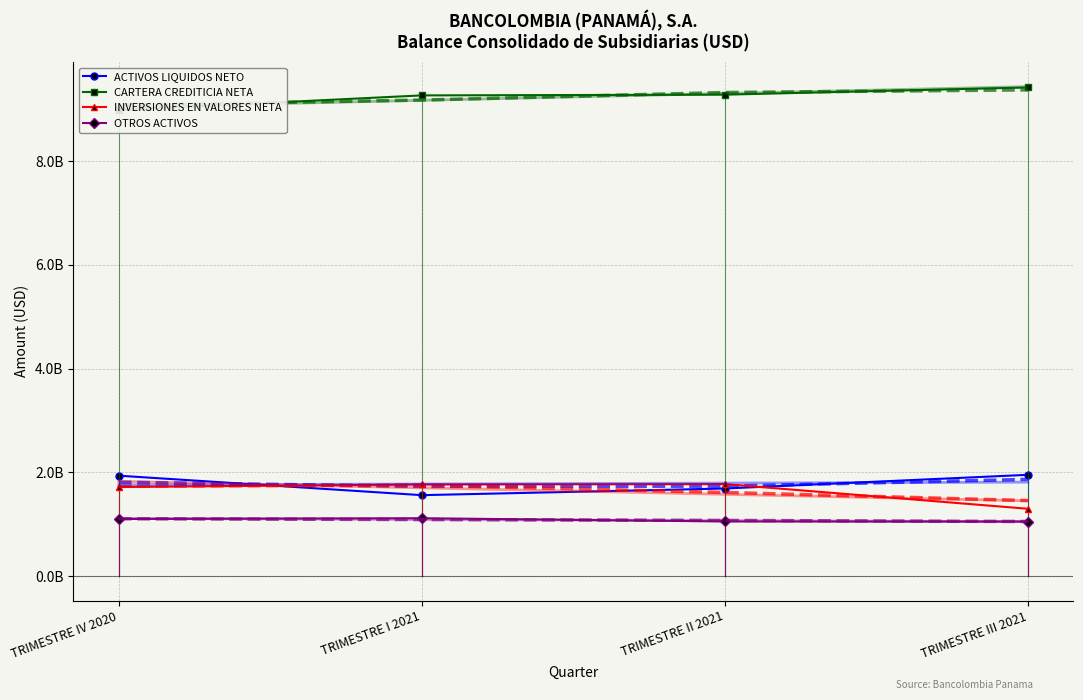

Which series has the widest spread of values?

INVERSIONES EN VALORES NETA